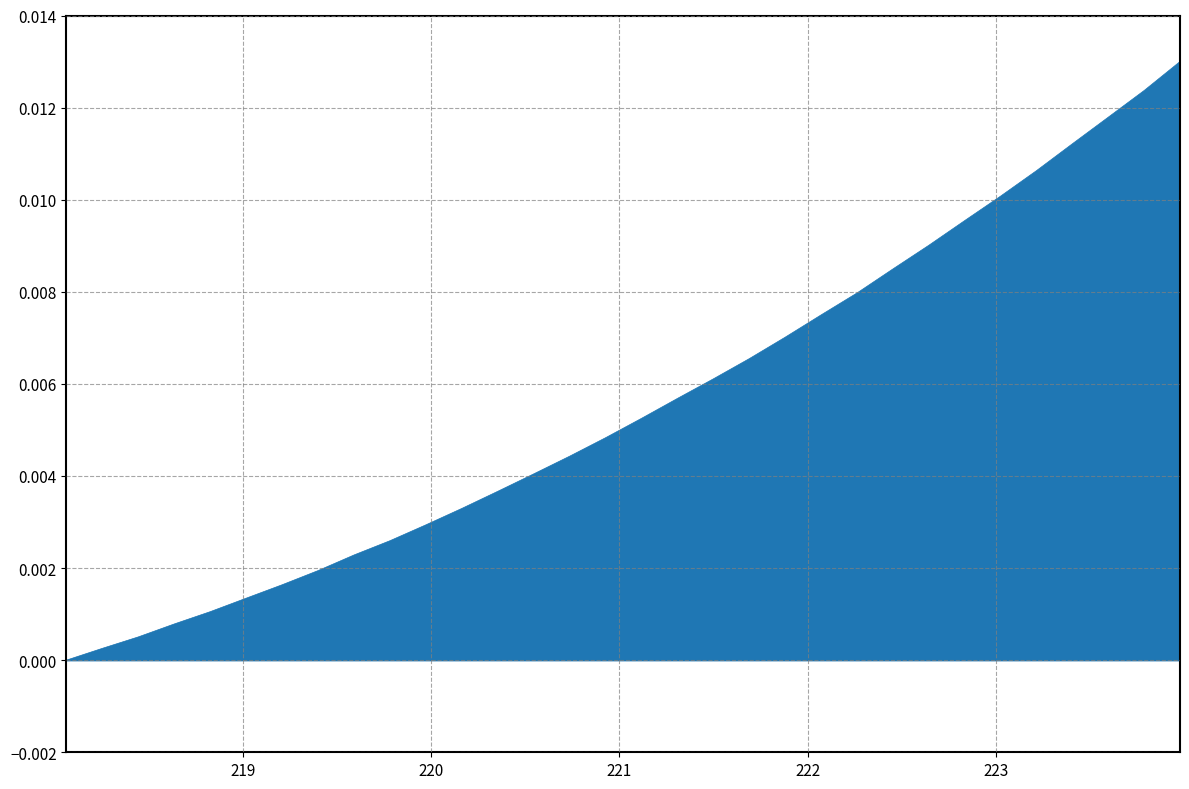

How many lines are shown in the chart?

1